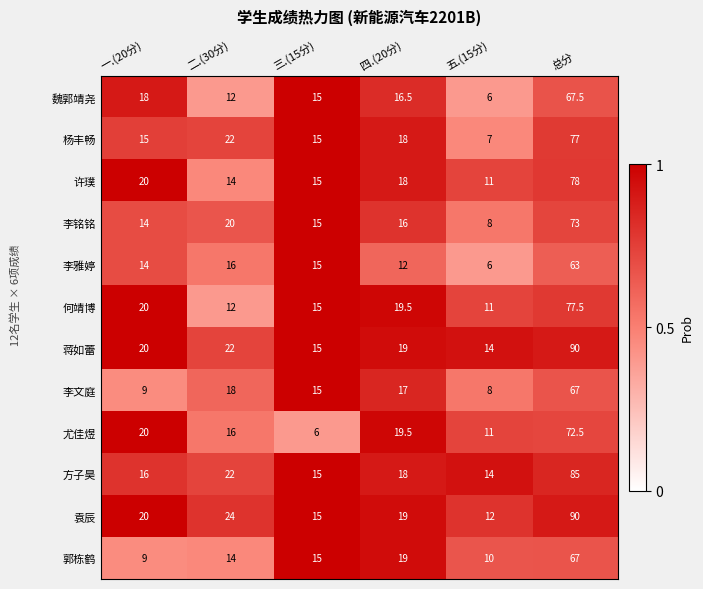

At which label does 袁辰 reach its minimum?

五.(15分)